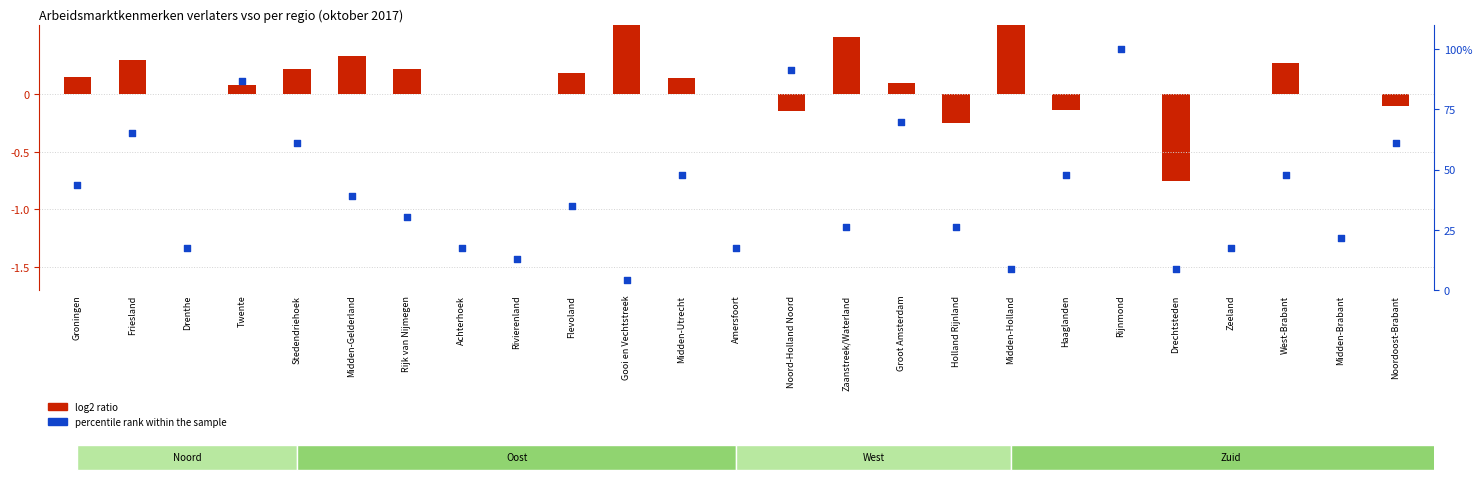

What is the total value across all series at Haaglanden?

47.7